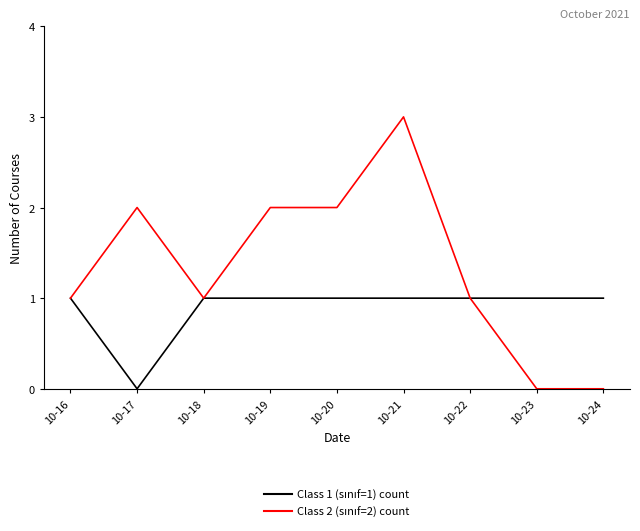

At which category is the sum across all series the highest?

10-21